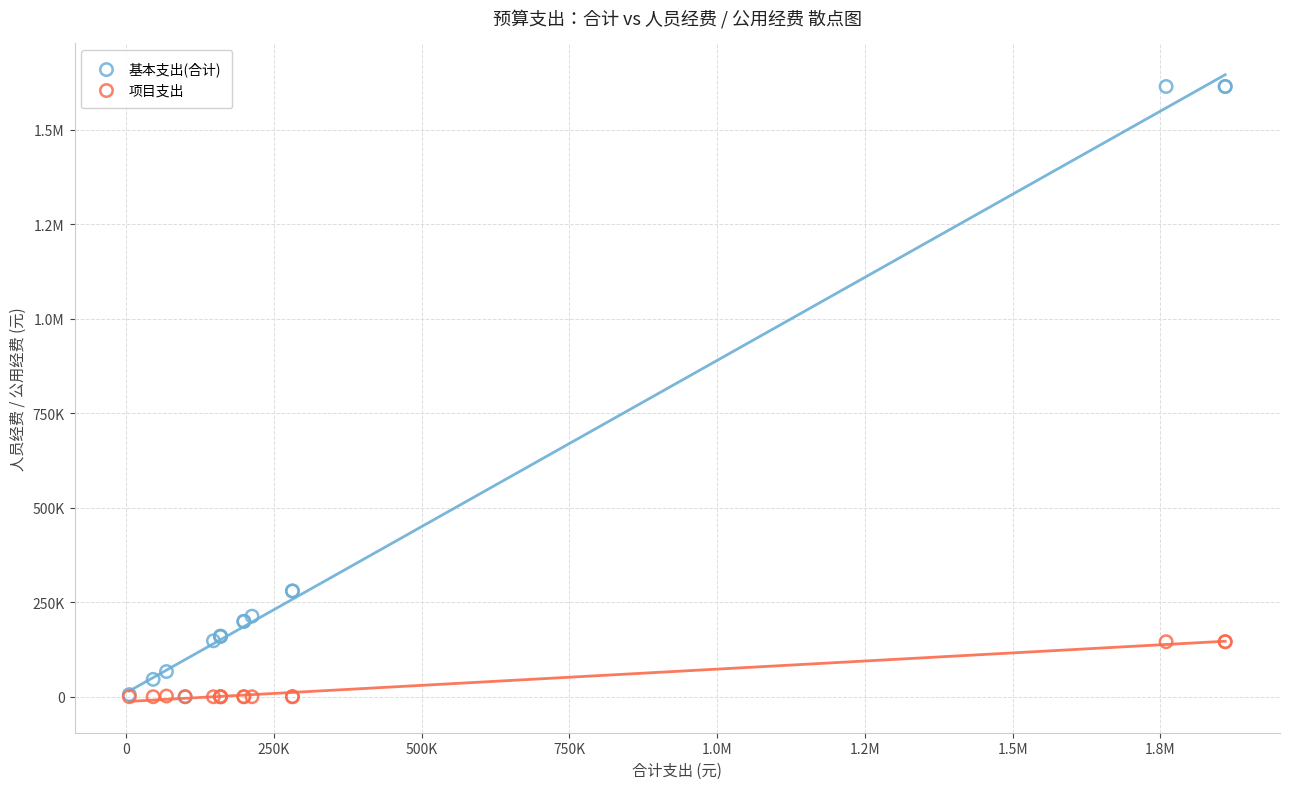

What are all the series names shown in the legend?

基本支出(合计), 项目支出